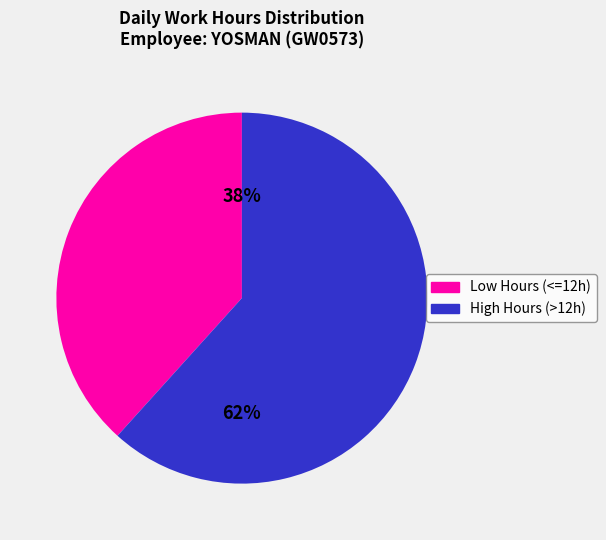

The High Hours (>12h) slice represents 62% of the pie. True or false?

True